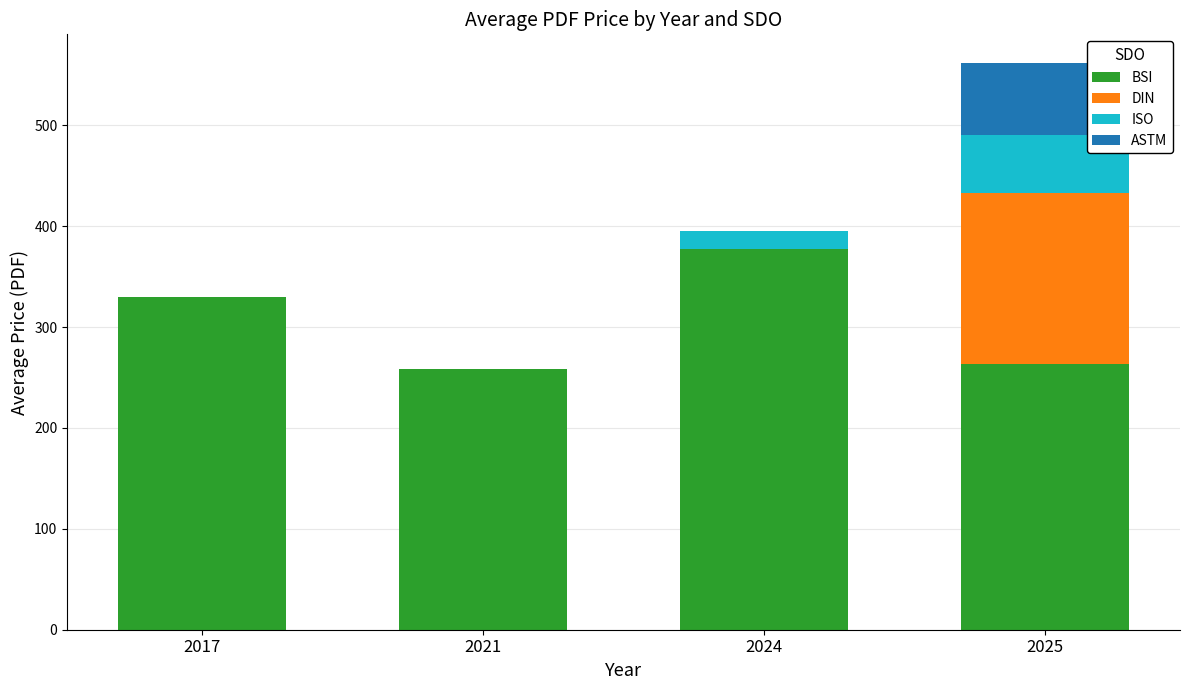

The value of BSI at 2017 is 533.6. True or false?

False